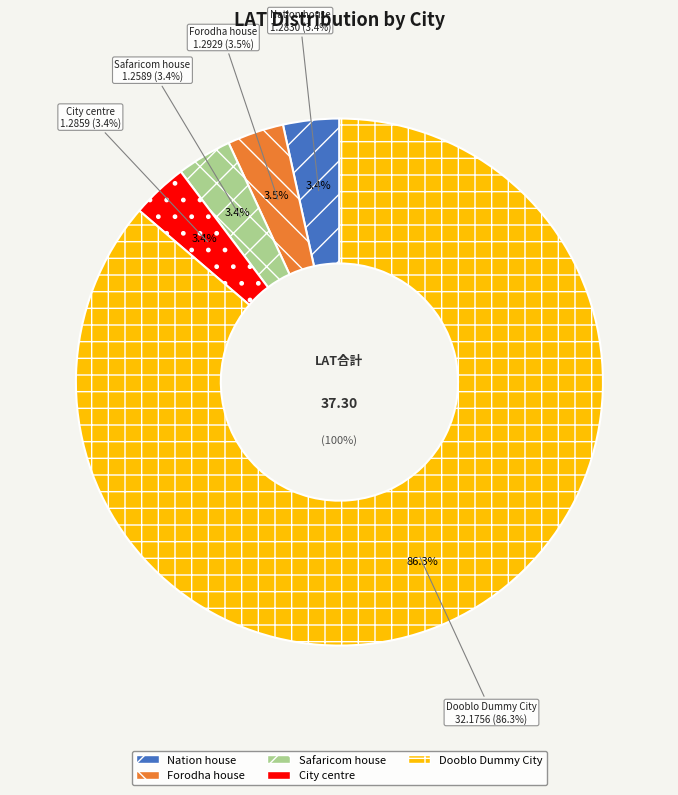

Which slice represents more than half of the pie?

Dooblo Dummy City